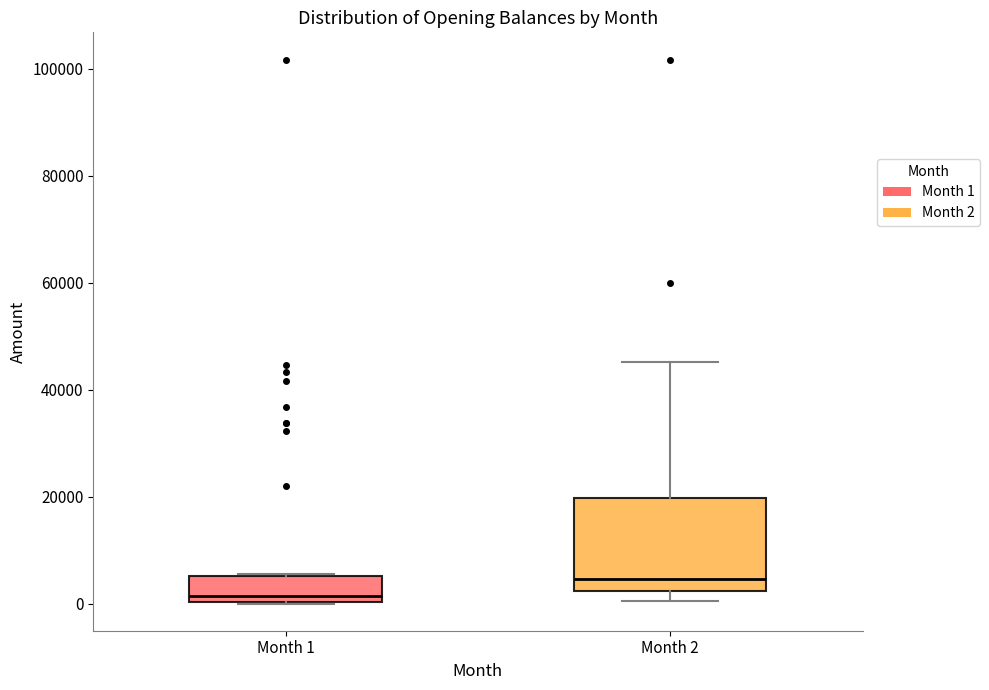

Reading left to right, read every box against the y-axis: the position of its median line, the range the box covers, and the ends of its whiskers. The values are not printed on the chart, so give them approximately, as read against the axis.

Month 1: median 2000, box 0 to 6000, whiskers 0 to 6000
Month 2: median 4000, box 2000 to 20000, whiskers 0 to 46000